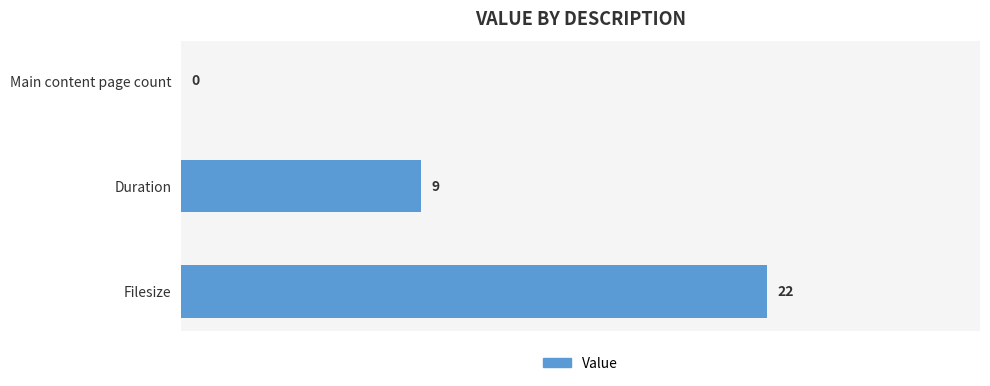

What is the sum of the values at Main content page count and Duration?

9